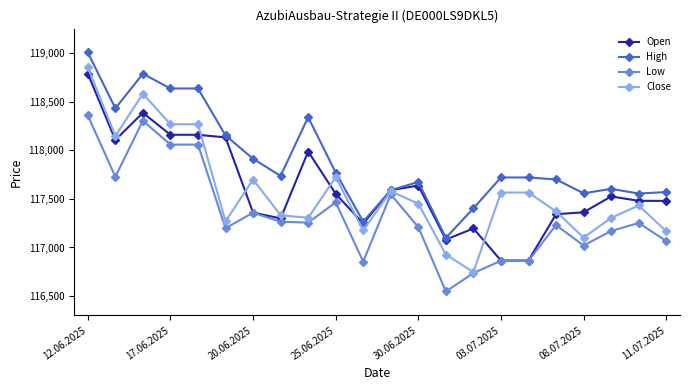

Which series has the widest spread of values?

Close